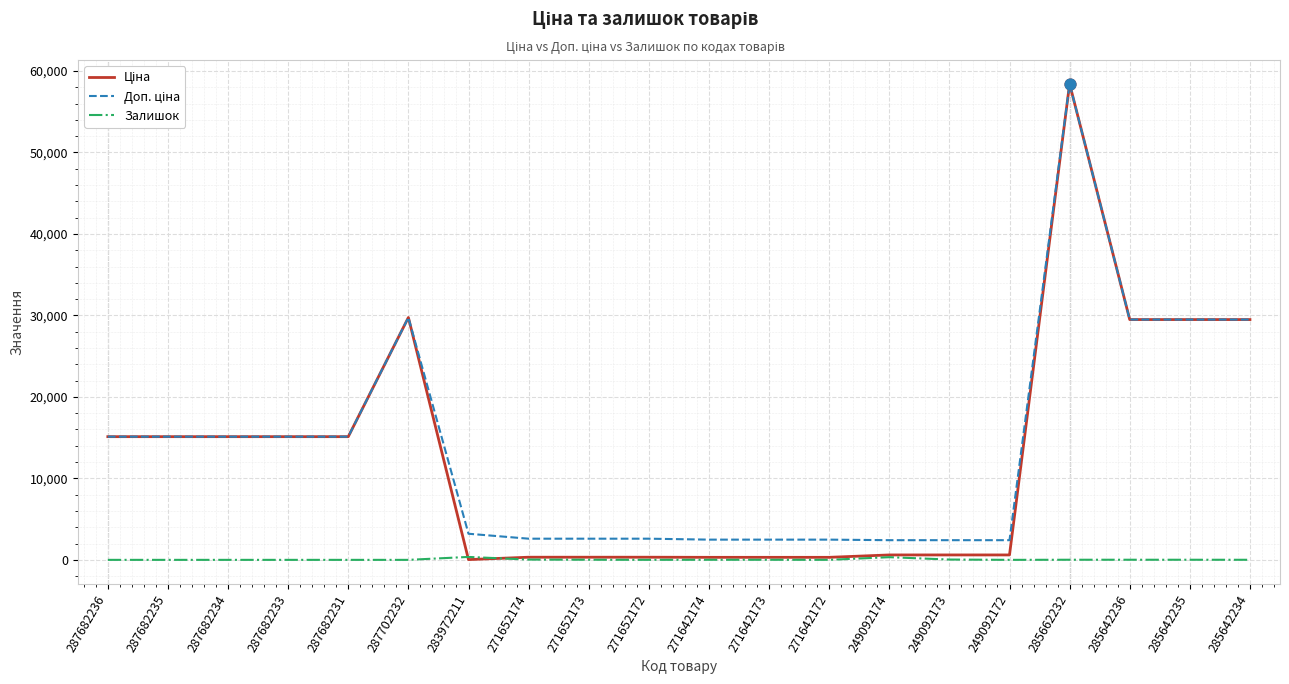

At how many categories does at least one series exceed 19625?

5